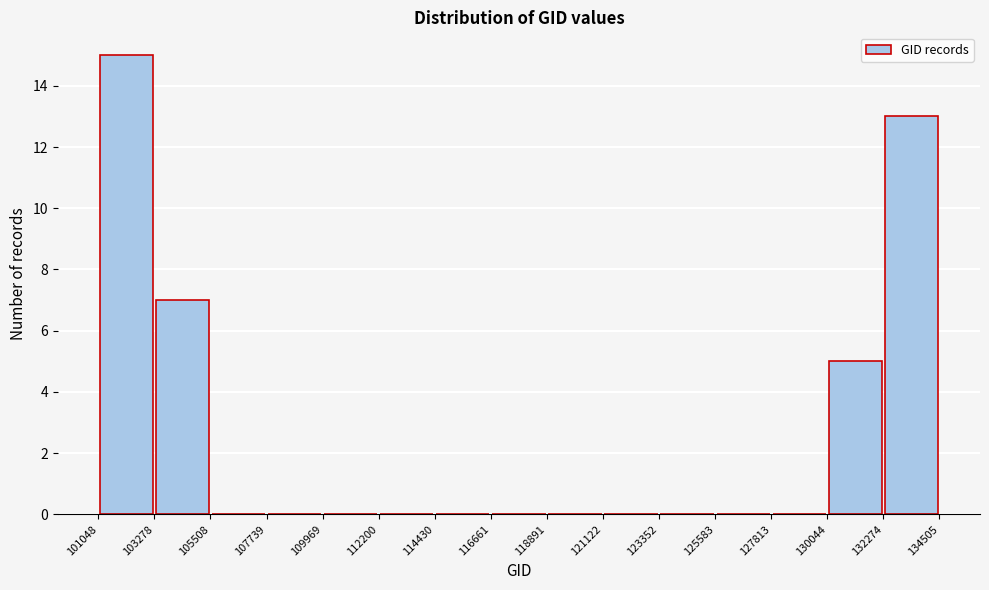

Reading left to right, transcribe this chart: for each bar, give the range it covers on the x-axis and its height. The values are not printed on the chart, so give them approximately, as read against the axis.

101048 to 103278: 15
103278 to 105508: 7
105508 to 107739: 0
107739 to 109969: 0
109969 to 112200: 0
112200 to 114430: 0
114430 to 116661: 0
116661 to 118891: 0
118891 to 121122: 0
121122 to 123352: 0
123352 to 125583: 0
125583 to 127813: 0
127813 to 130044: 0
130044 to 132274: 5
132274 to 134505: 13